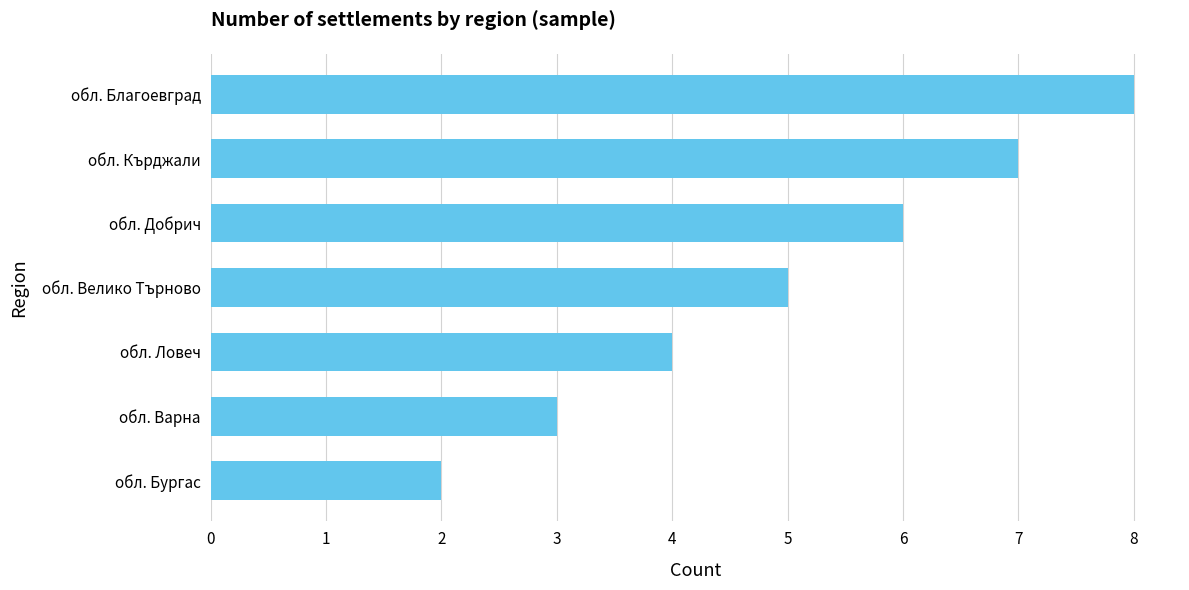

What is the sum of all values?

35